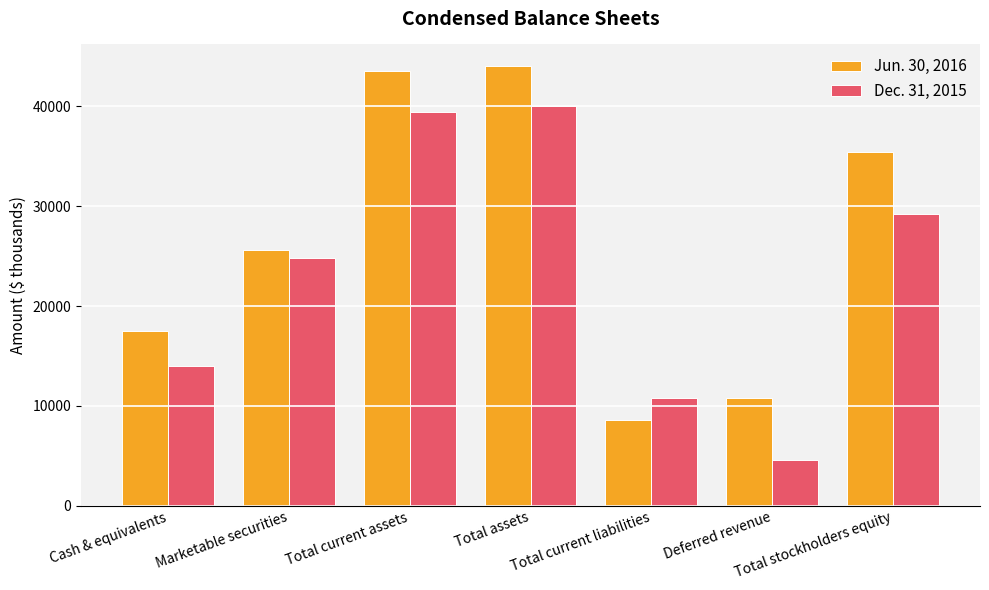

What is the label of the 7th bar from the left?

Total stockholders equity